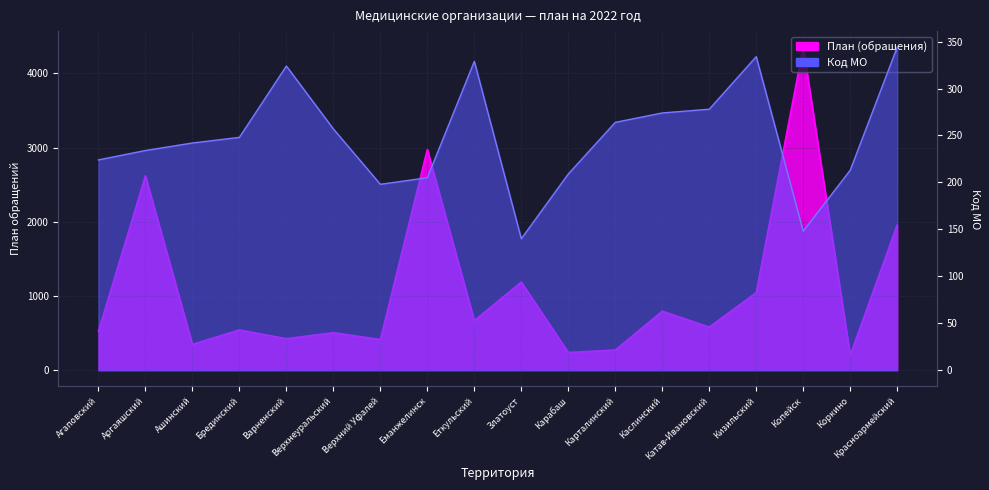

What is the spread (max minus min) of values at Брединский?

294